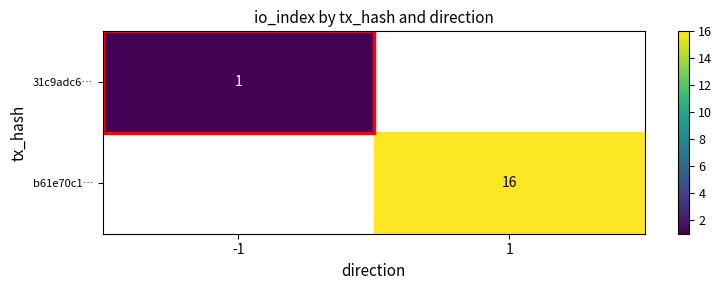

The value of 31c9adc6… at -1 is 0. True or false?

False